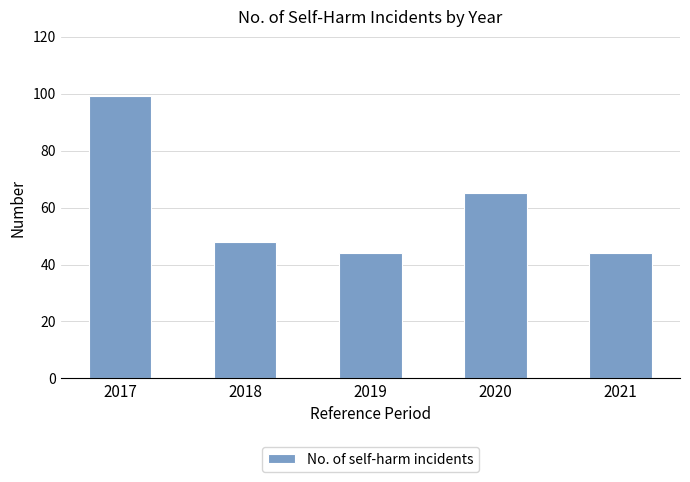

How many bars are there in total?

5